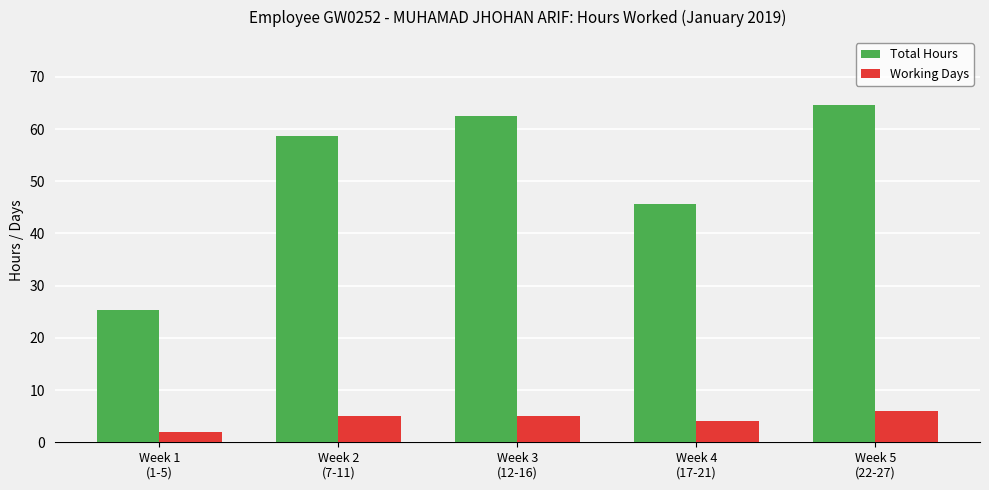

Between Week 1
(1-5) and Week 5
(22-27), which series saw the biggest shift?

Total Hours